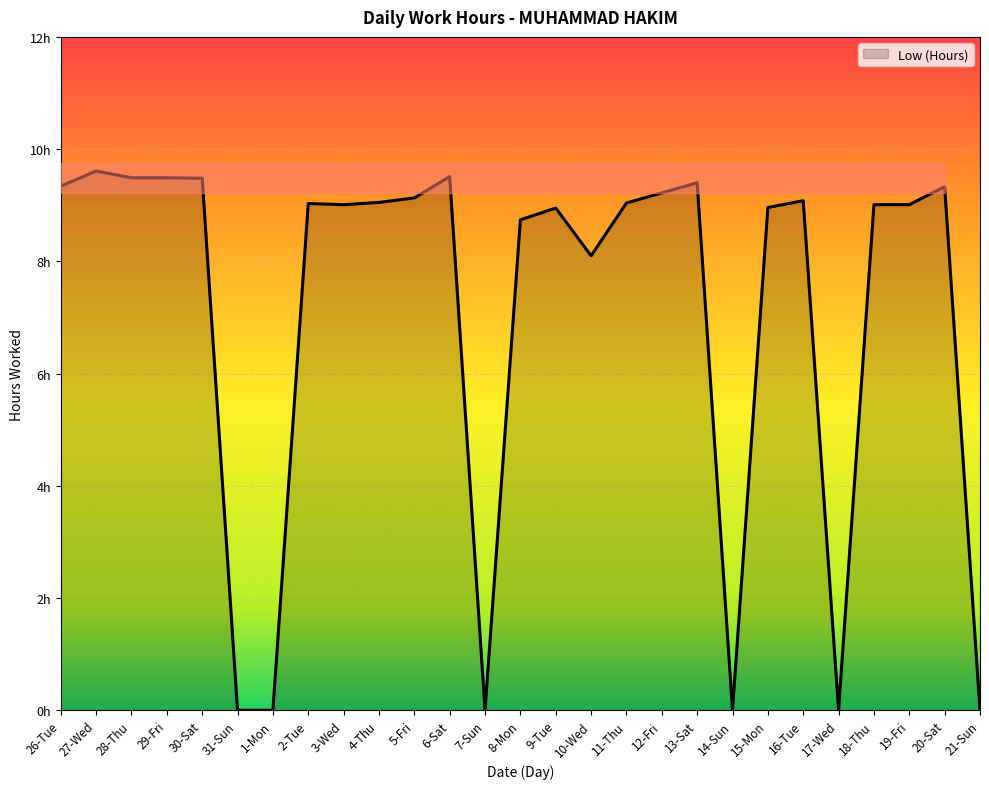

At which category does the data reach its first local peak?

27-Wed